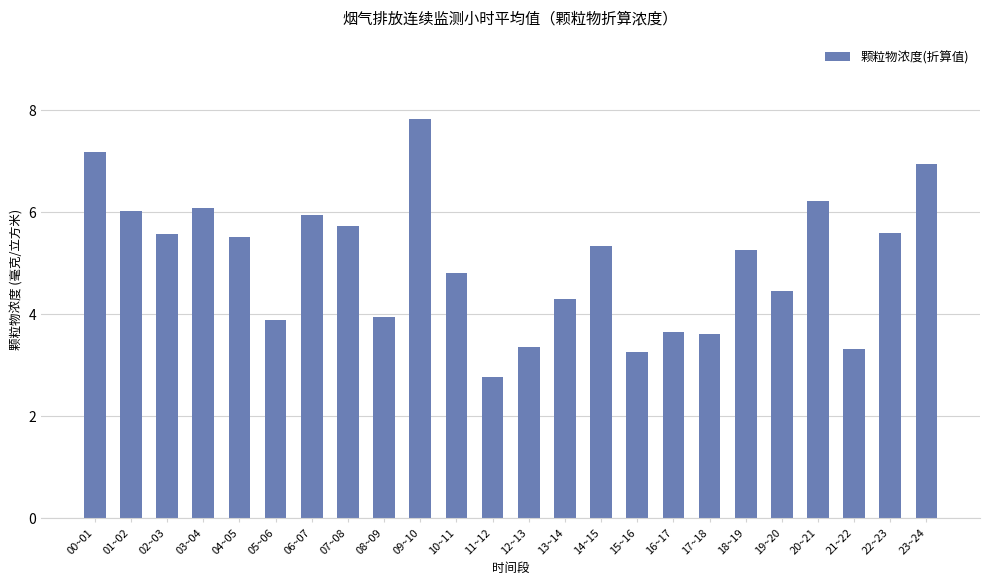

What is the value of the 9th bar from the left?

4.0